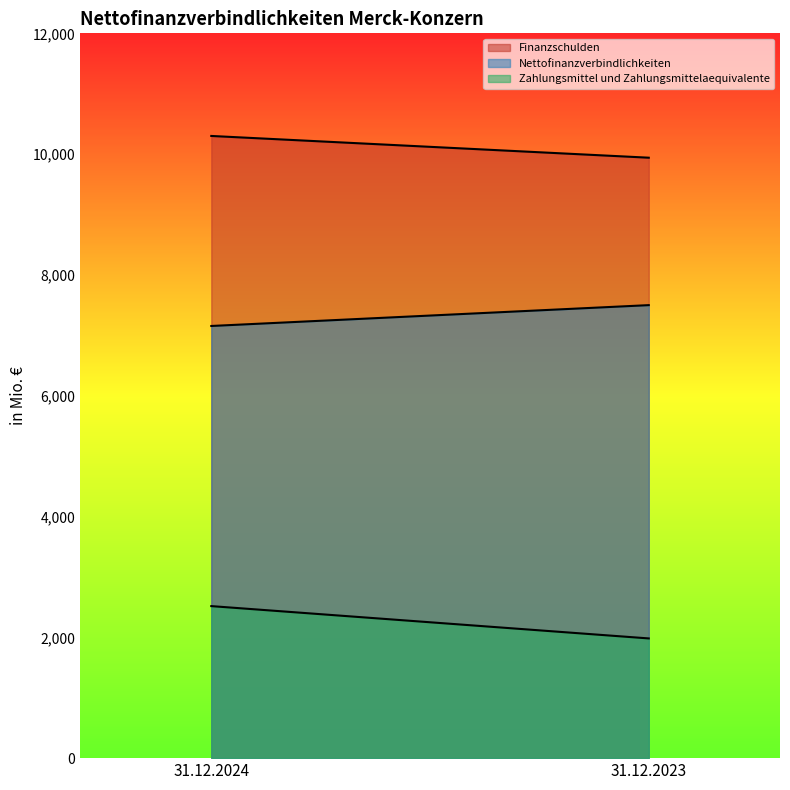

How many lines are shown in the chart?

3